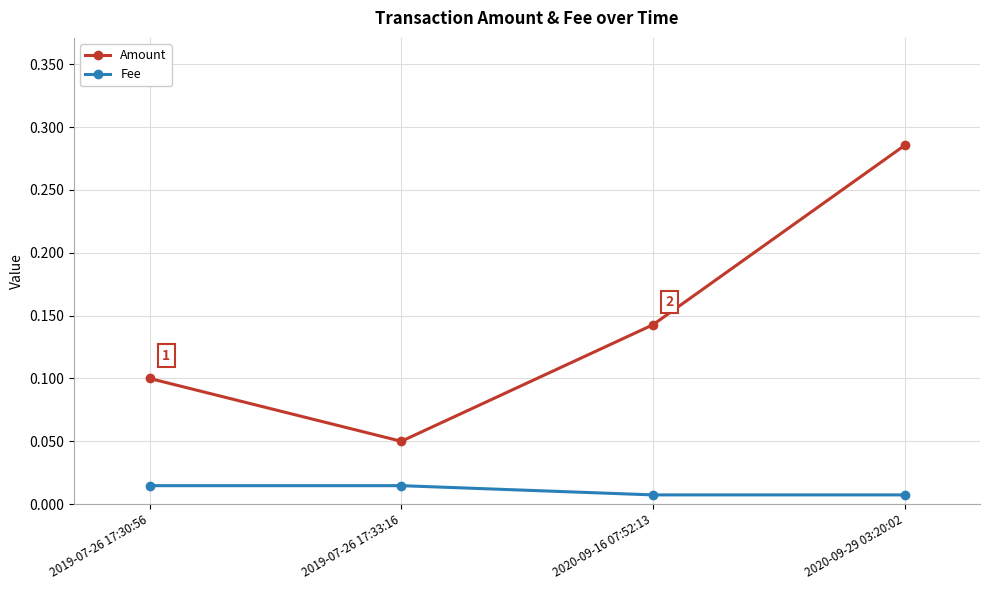

Which series has the largest total across all categories?

Amount